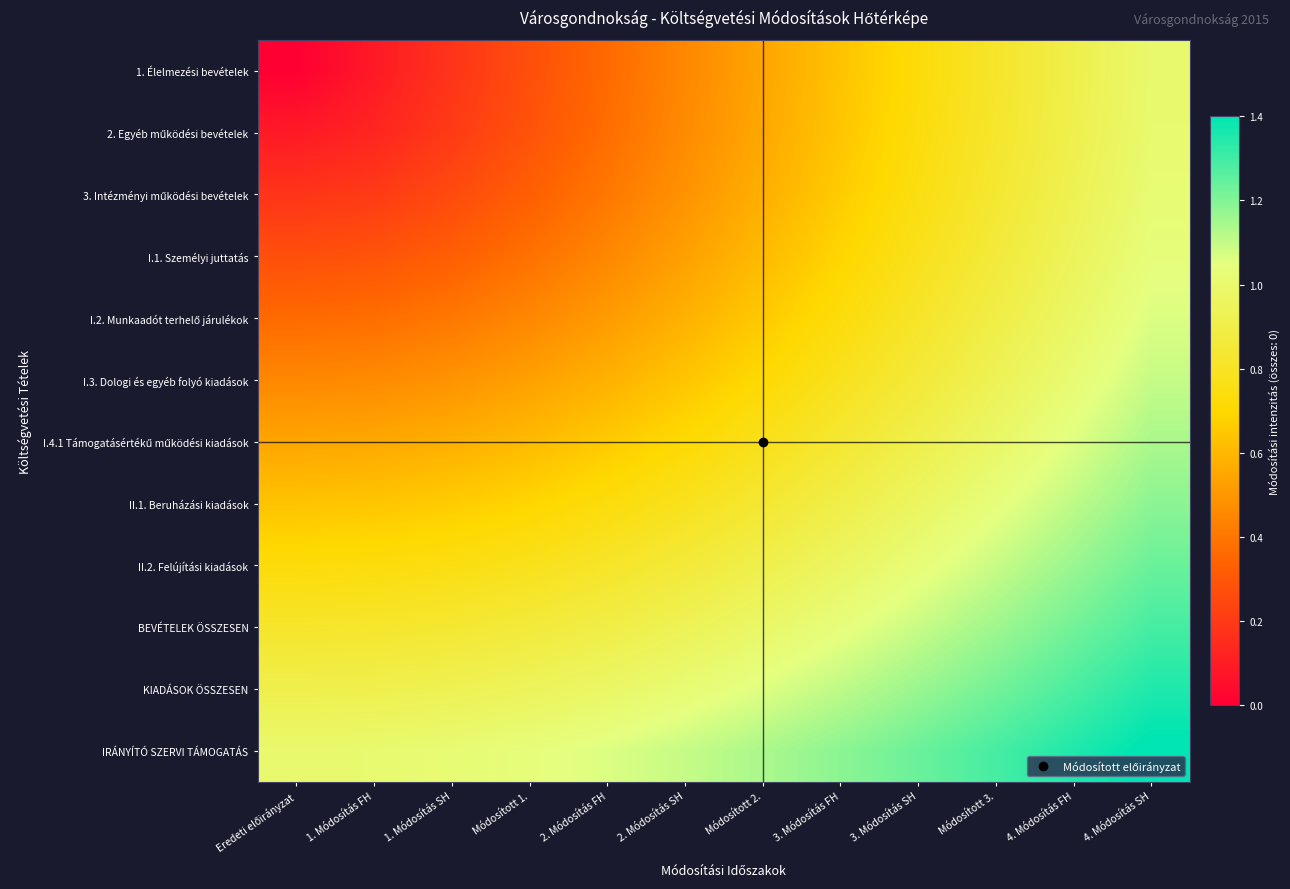

Rank the series at 4. Módosítás FH from lowest to highest value.

1. Élelmezési bevételek, 2. Egyéb működési bevételek, 3. Intézményi működési bevételek, I.1. Személyi juttatás, I.2. Munkaadót terhelő járulékok, I.3. Dologi és egyéb folyó kiadások, I.4.1 Támogatásértékű működési kiadások, II.1. Beruházási kiadások, II.2. Felújítási kiadások, BEVÉTELEK ÖSSZESEN, KIADÁSOK ÖSSZESEN, IRÁNYÍTÓ SZERVI TÁMOGATÁS